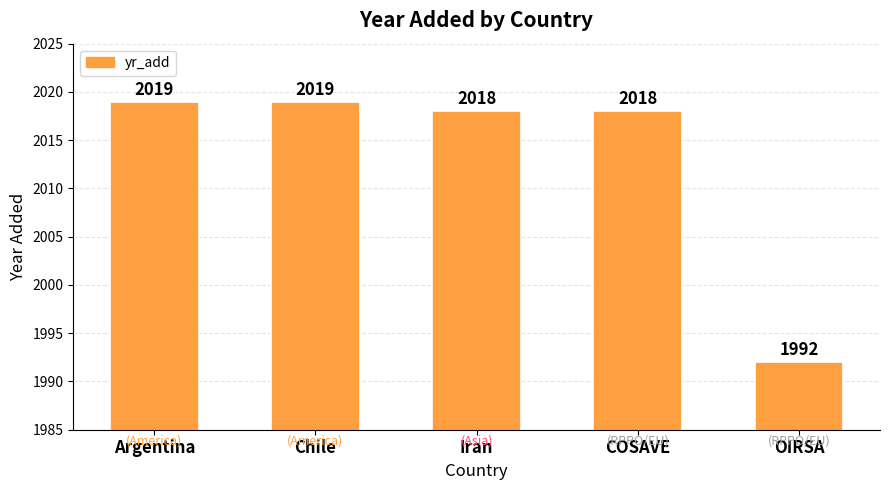

What is the greatest value displayed?

2019